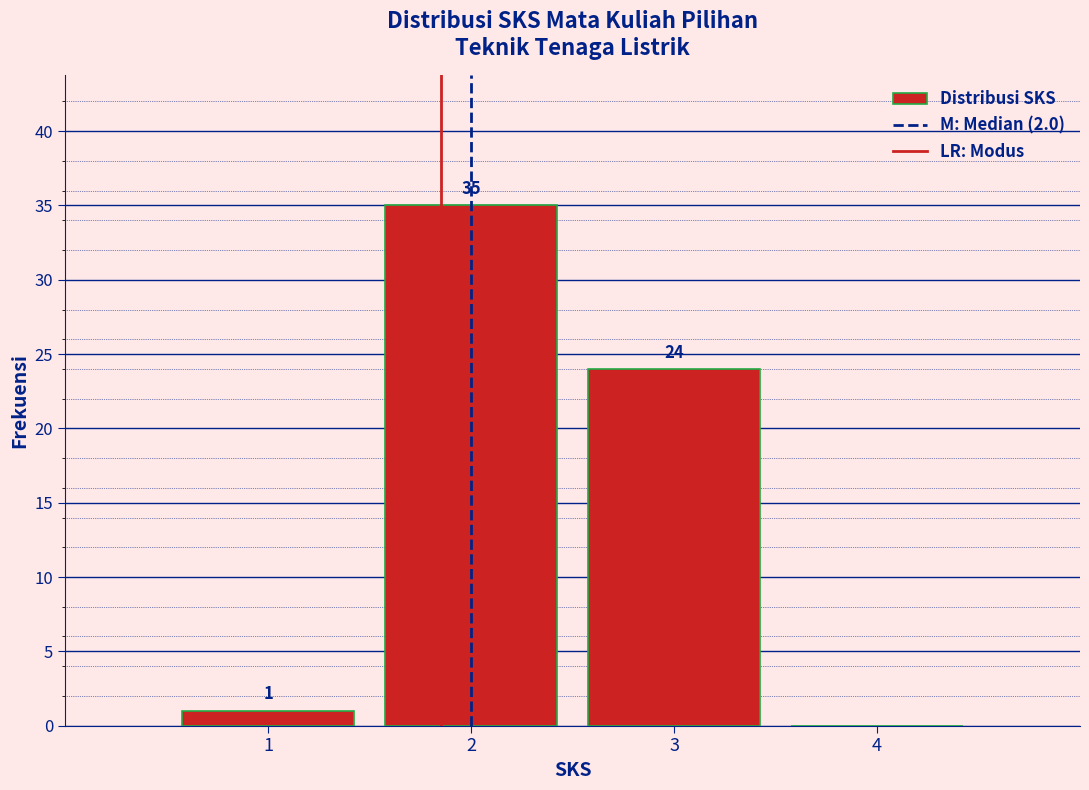

Over which range of the x-axis is the bar tallest?

1.5 to 2.5